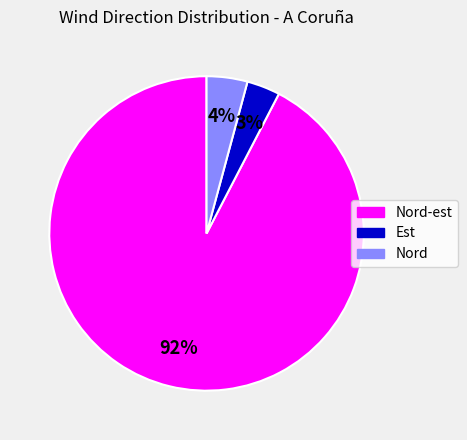

Does Nord-est represent more than half of the total?

Yes